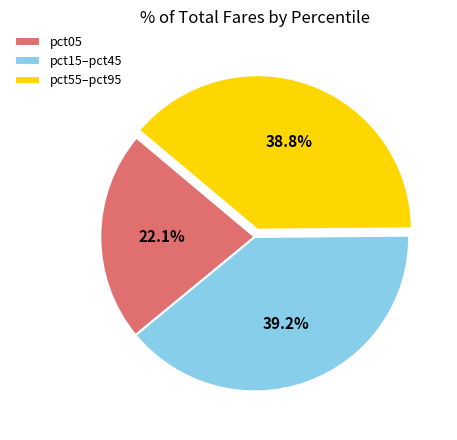

Which category has the smallest portion of the pie?

pct05